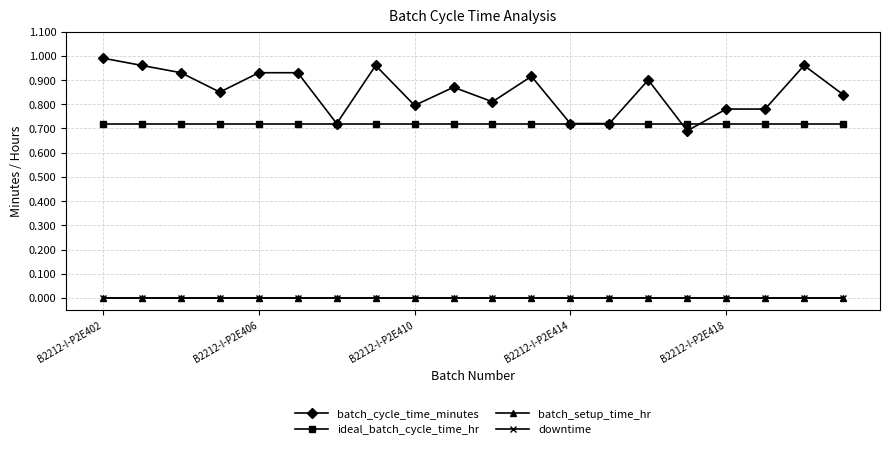

What are all the series names shown in the legend?

batch_cycle_time_minutes, ideal_batch_cycle_time_hr, batch_setup_time_hr, downtime